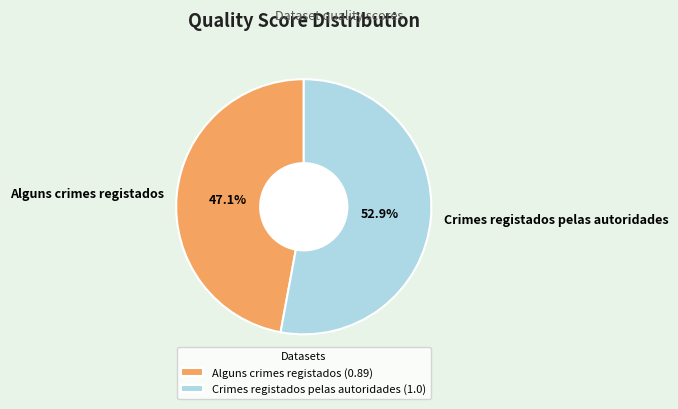

Approximately how many times larger is the value at Alguns crimes registados compared to Crimes registados pelas autoridades?

0.9